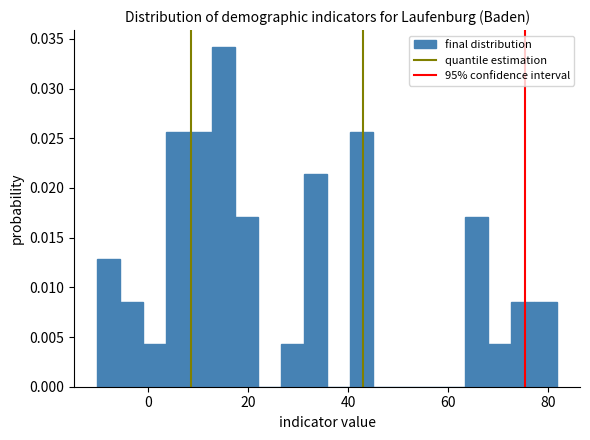

Read against the x-axis, roughly where is the centre of the tallest bar?

16